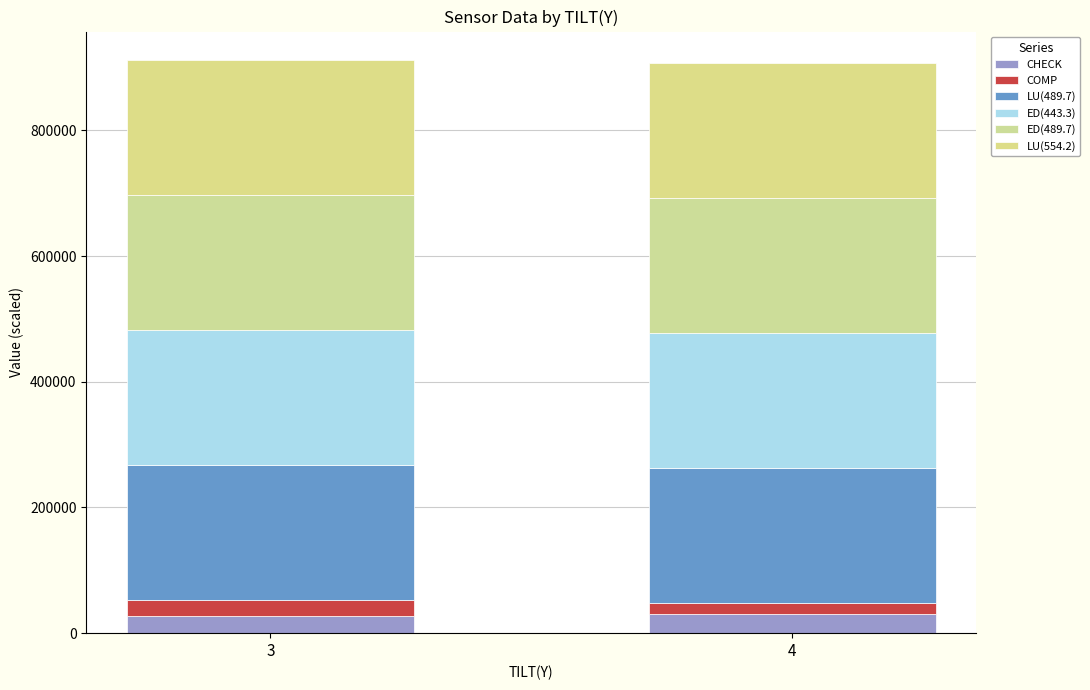

How many distinct data groups are displayed?

6